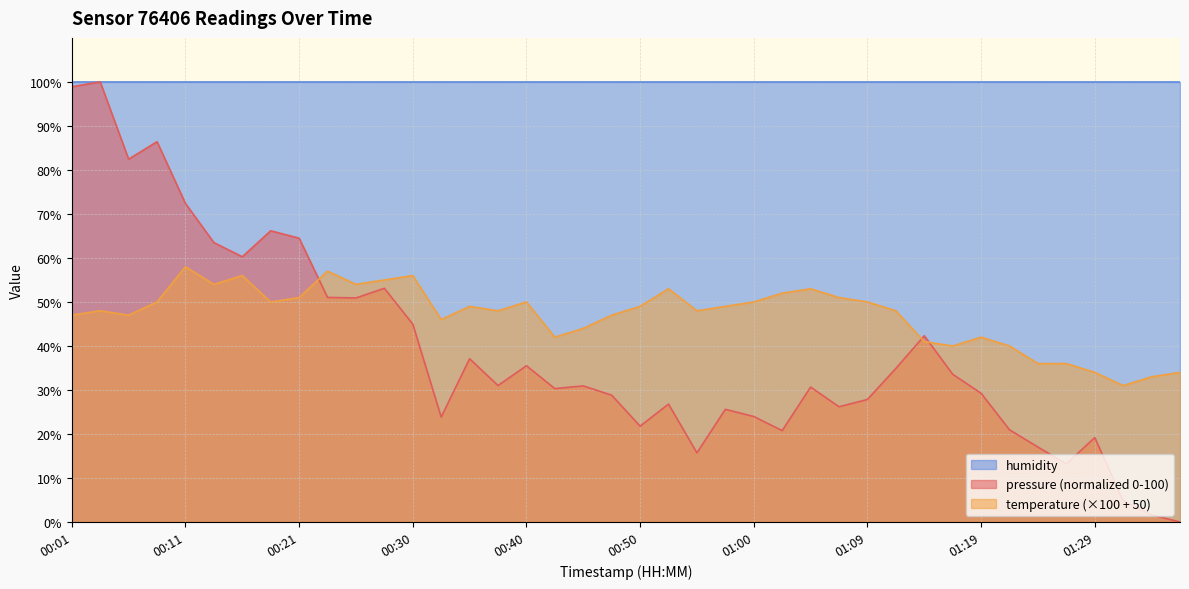

What position from the left is 00:16?

7